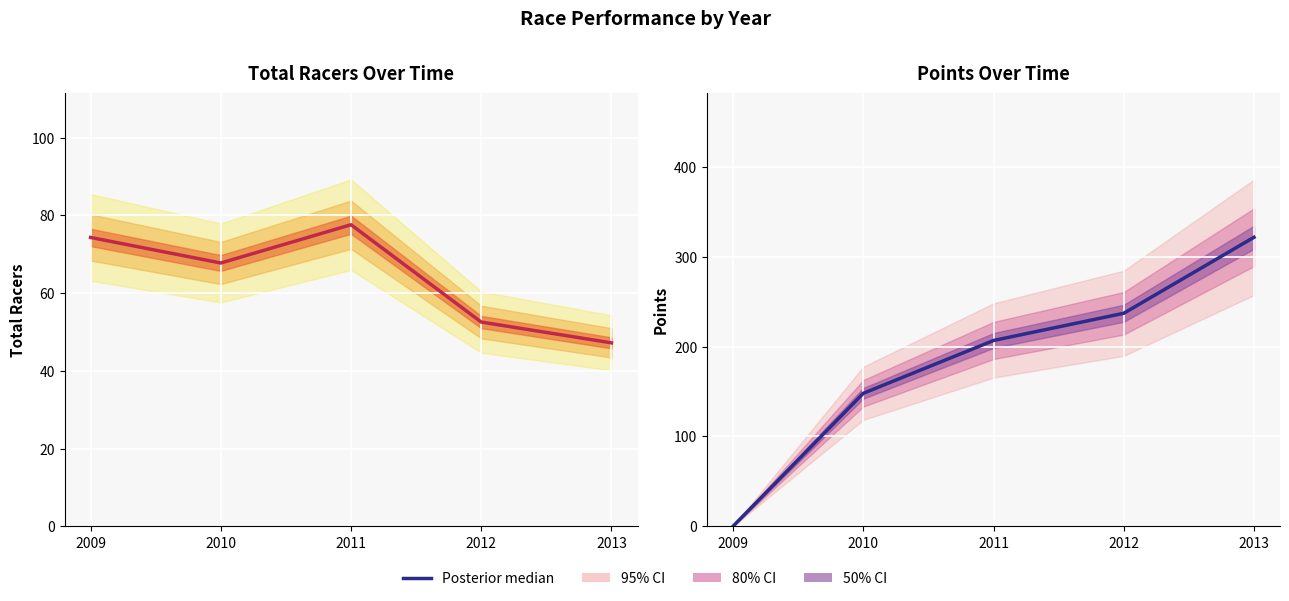

Where is the data nearest to the value 160?

2010